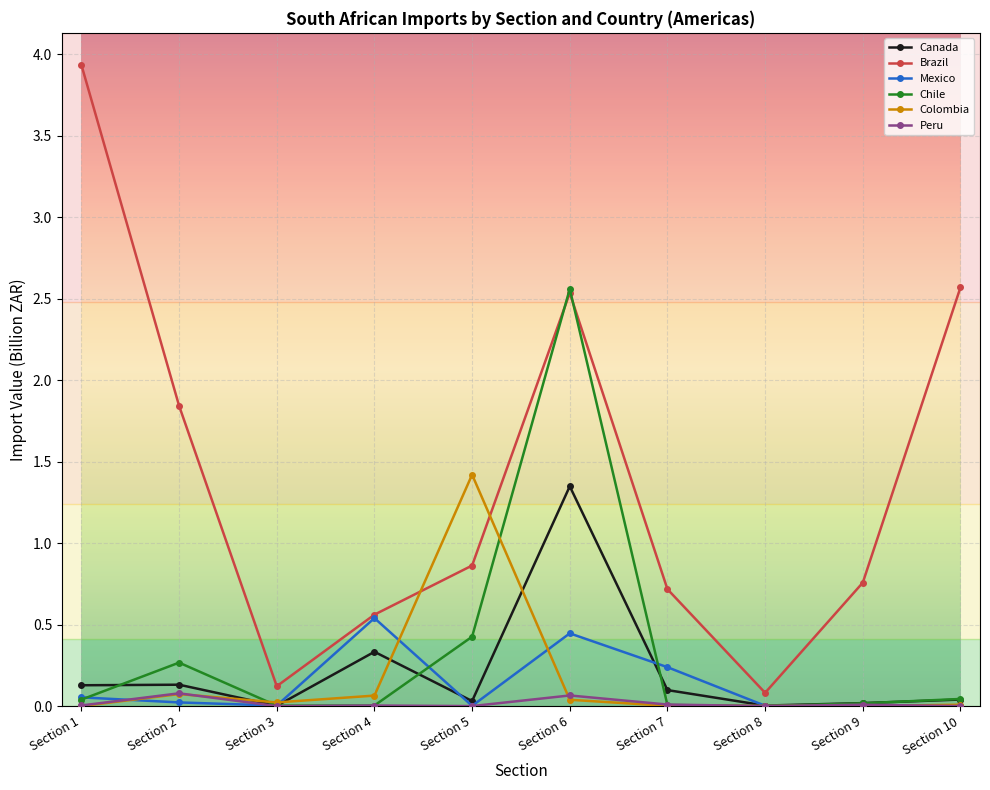

How many interior local peaks does the Brazil series have?

1